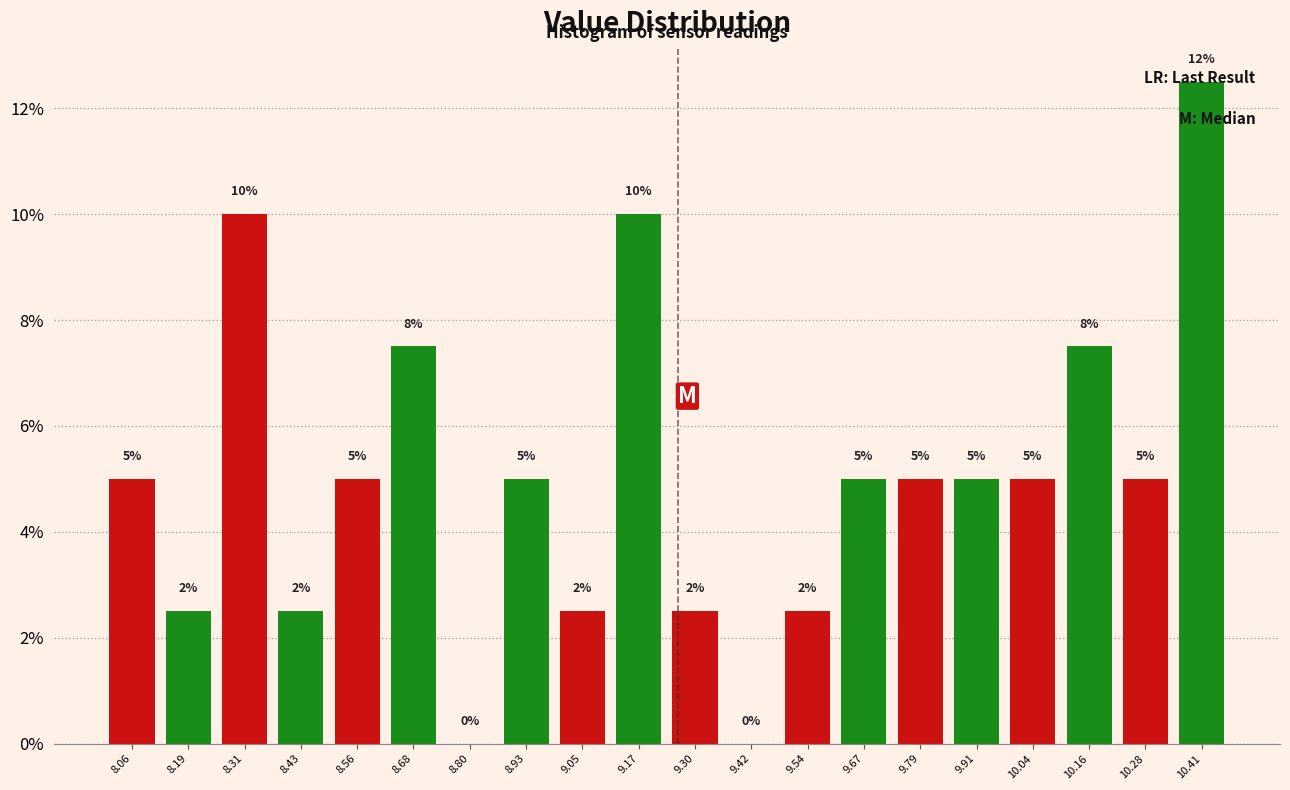

Over which range of the x-axis is the bar tallest?

10.34 to 10.48